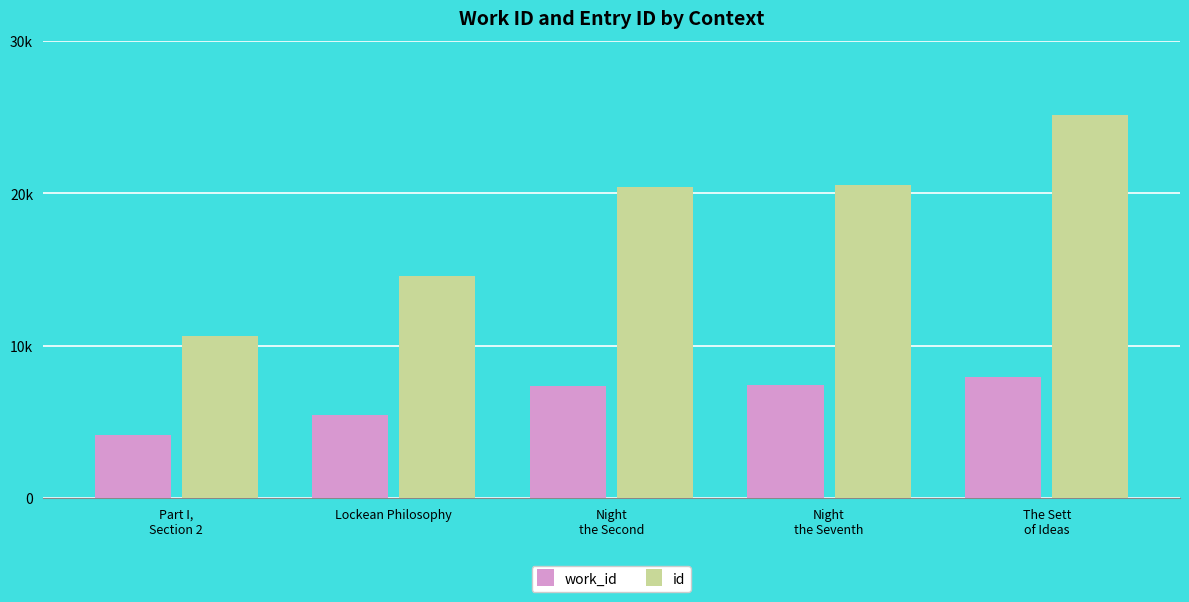

Which category has the highest value across all series?

The Sett
of Ideas